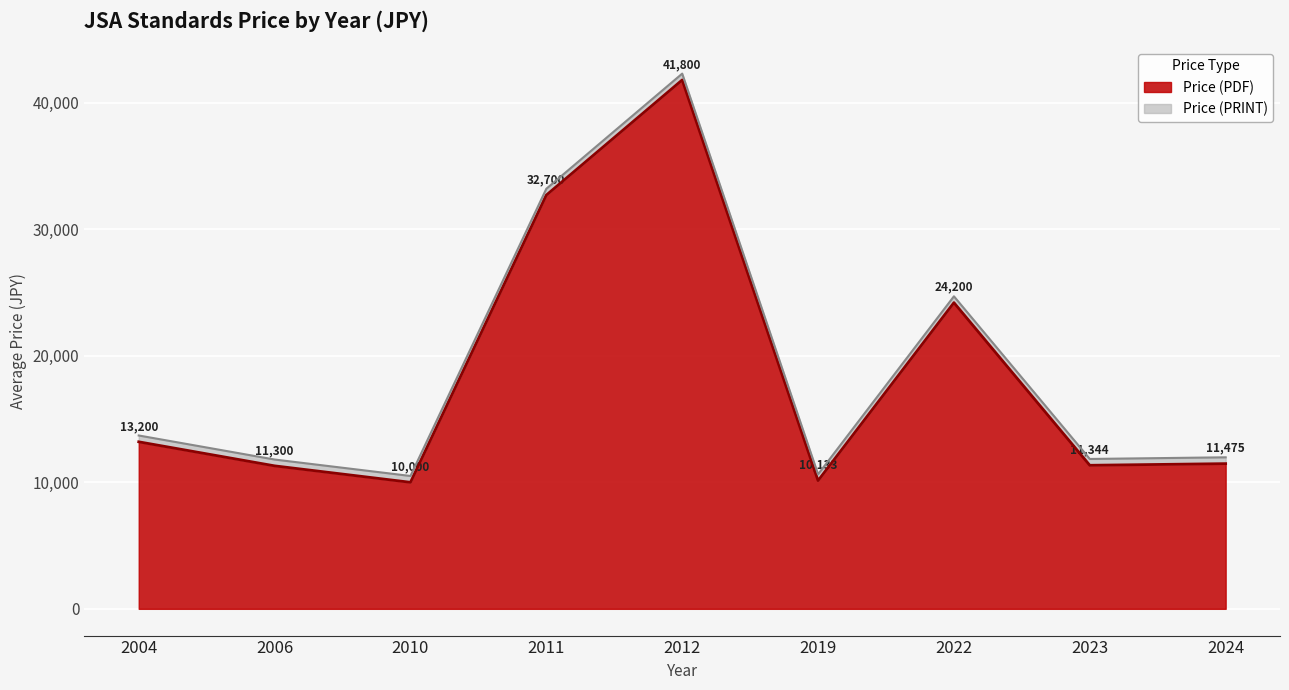

Is it true that Price (PDF) equals 8760.5 at 2012?

False